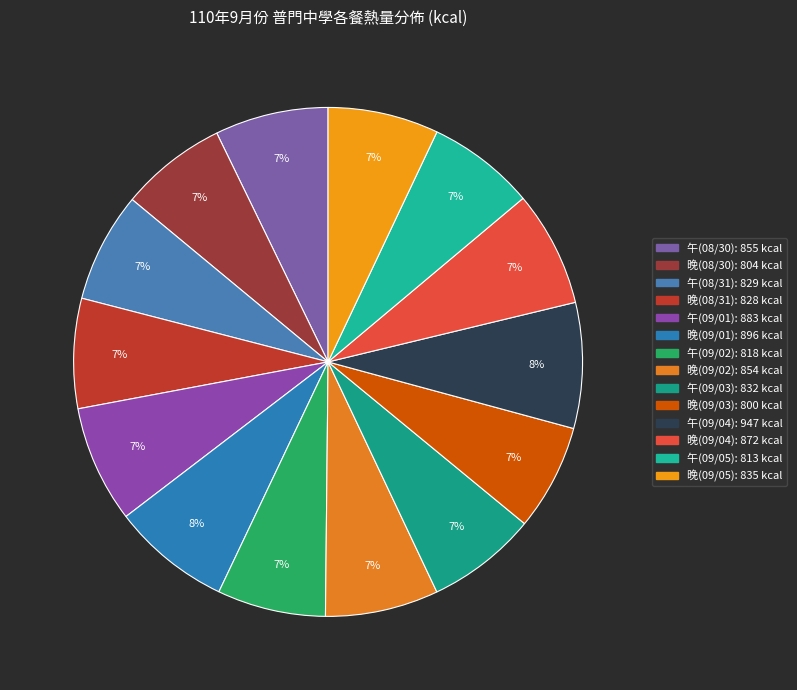

The 午(09/05) slice represents 14% of the pie. True or false?

False